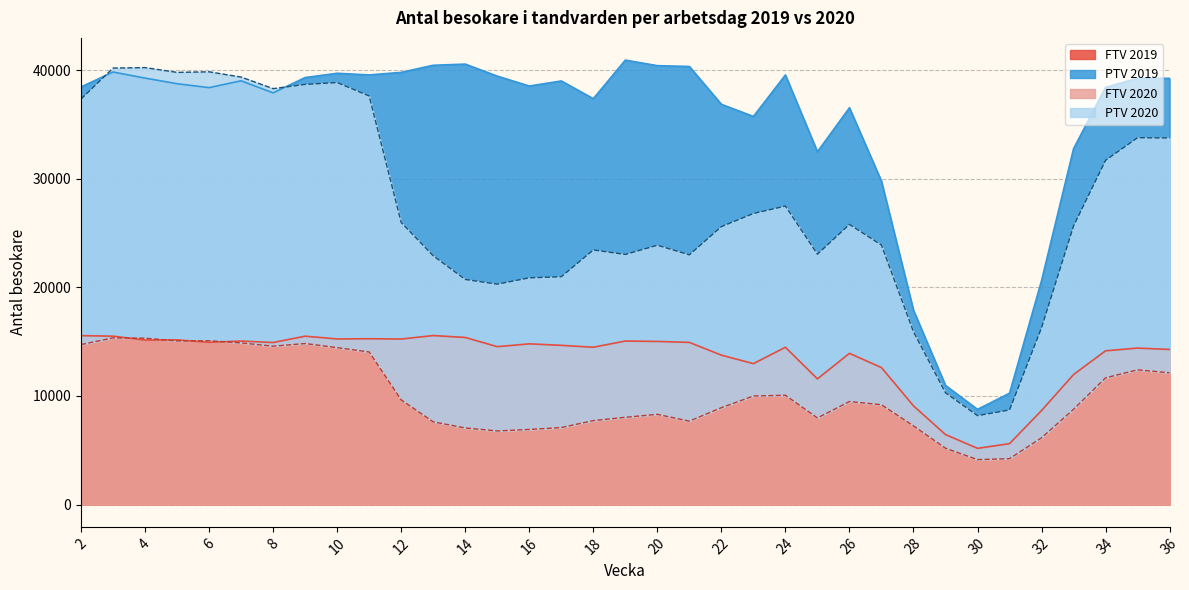

At which category is the sum across all series the highest?

3